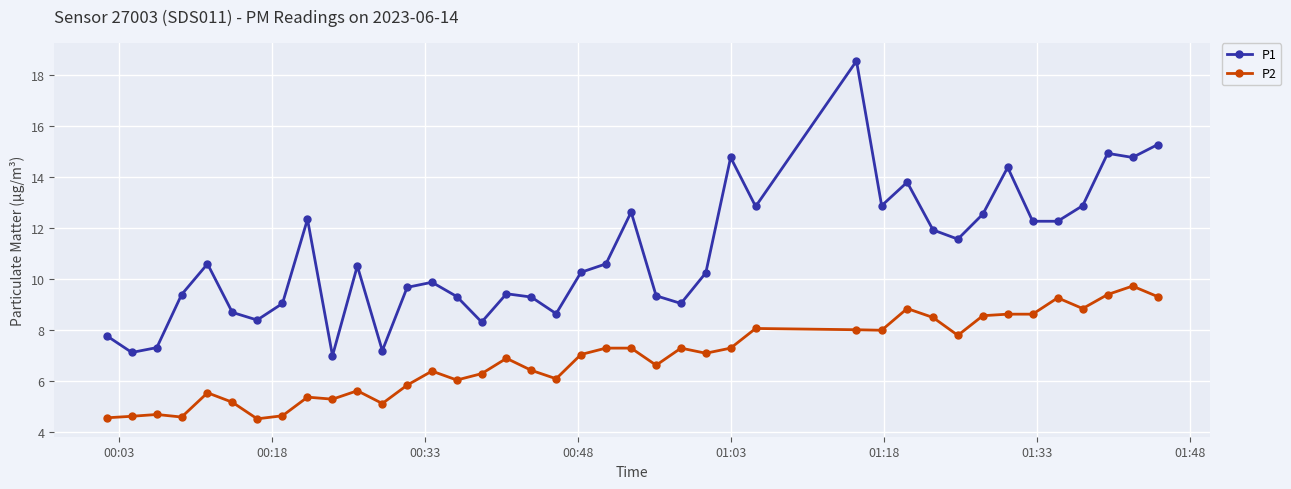

What is the maximum value for P1?

18.6